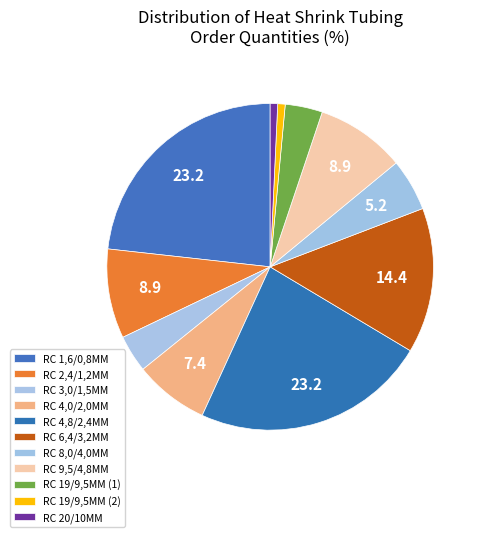

Count the number of slices in the pie.

11